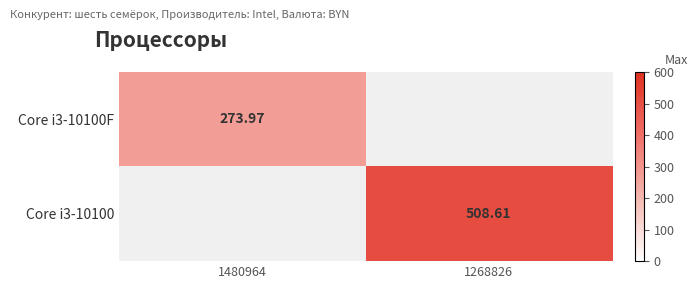

The value of Core i3-10100 at 1268826 is 852.0. True or false?

False